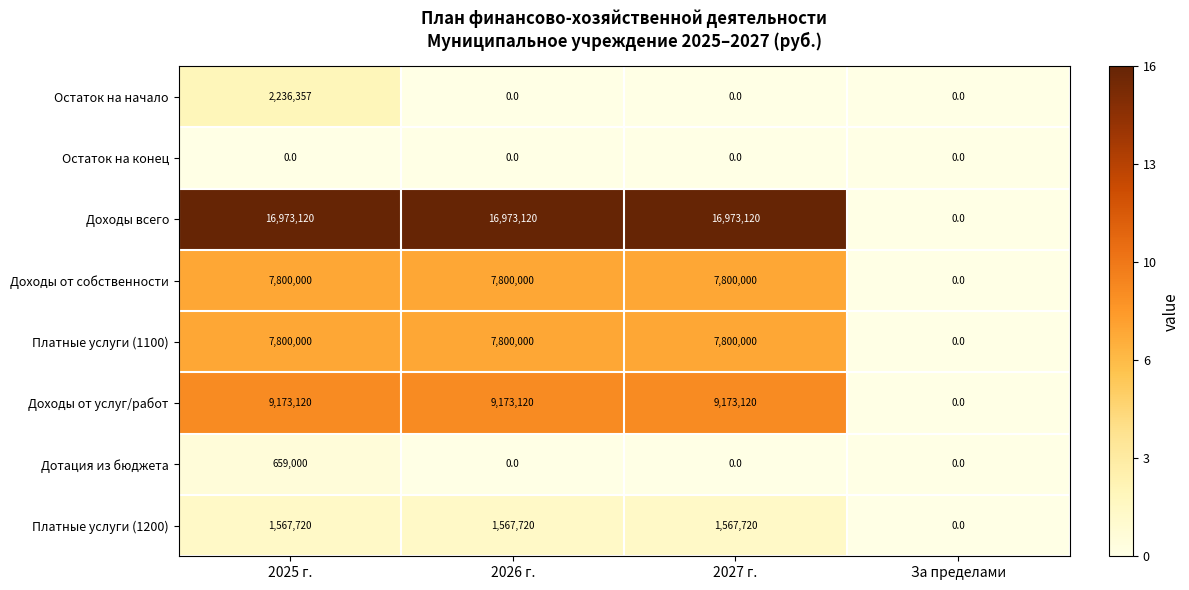

At which label does Доходы от услуг/работ reach its minimum?

За пределами